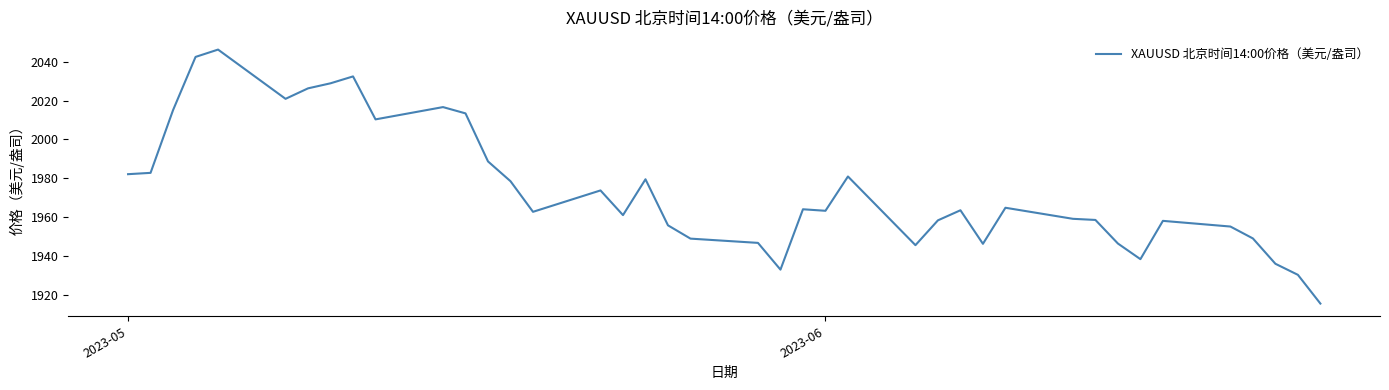

What is the minimum value shown in the chart?

1915.5